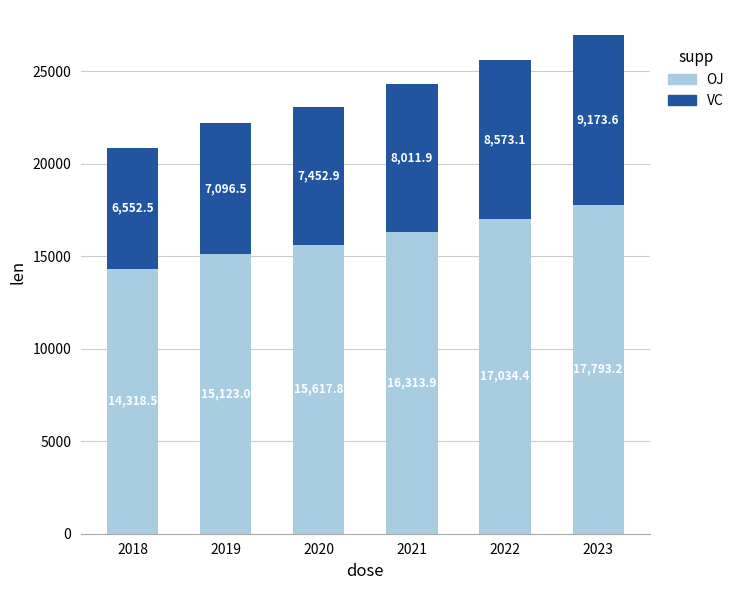

At which category is the sum across all series the highest?

2023